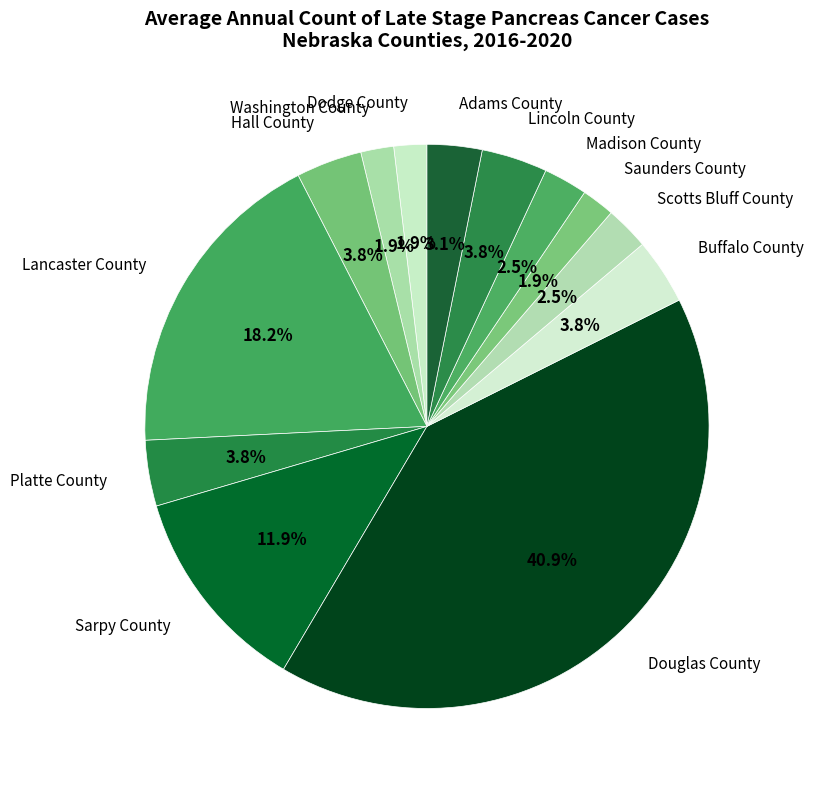

Is there any slice that represents more than half of the pie?

No